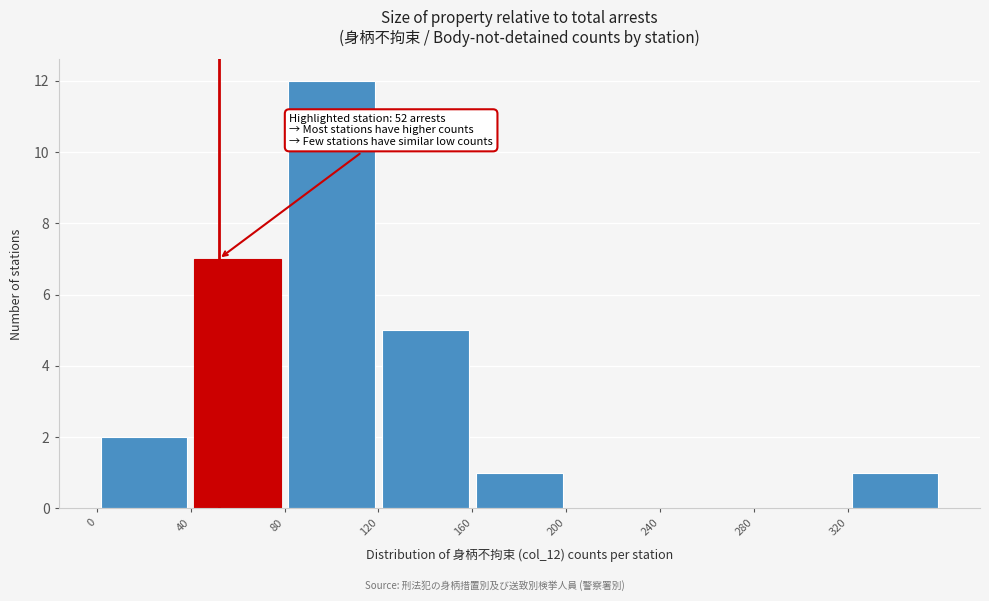

Over which range of the x-axis is the bar tallest?

80 to 120